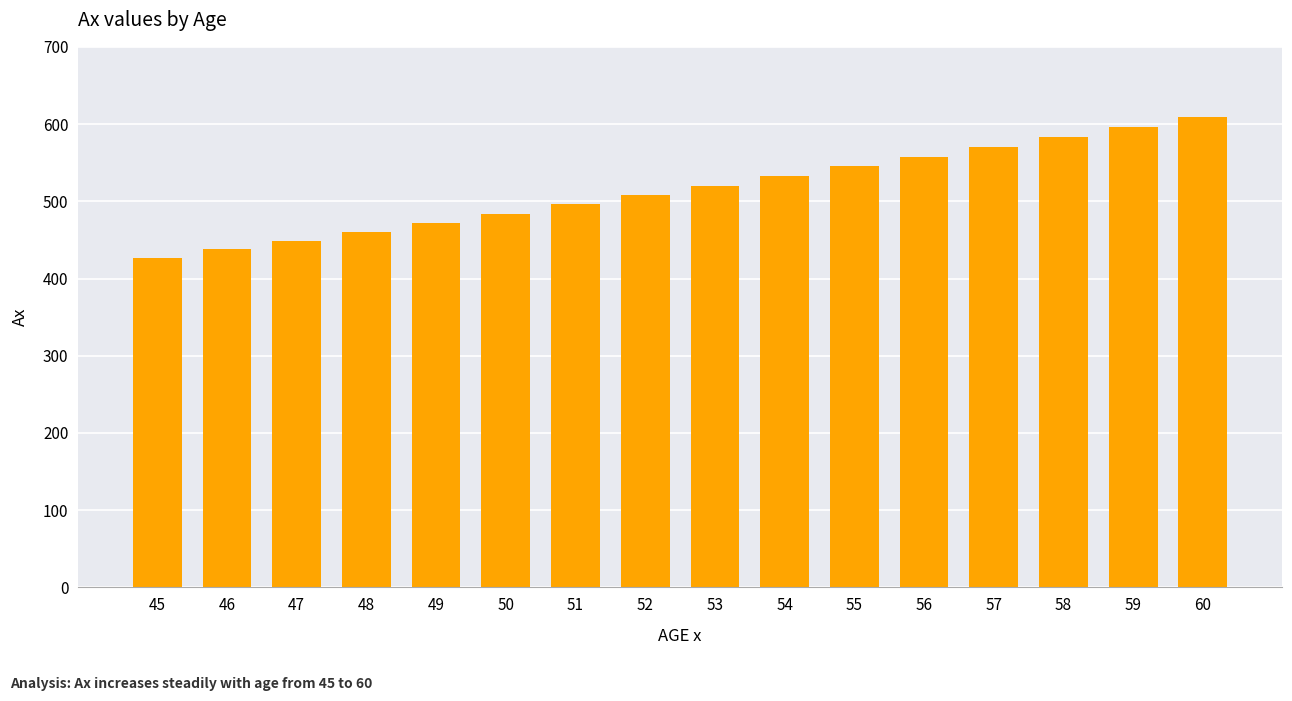

What is the ratio of the value at 56 to the value at 48?

1.2